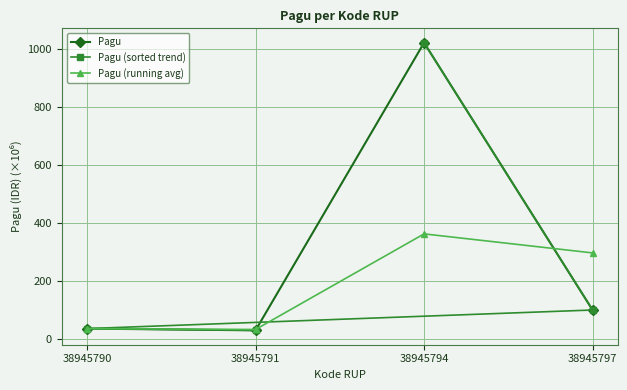

Is this an area chart (filled region under the line)?

No